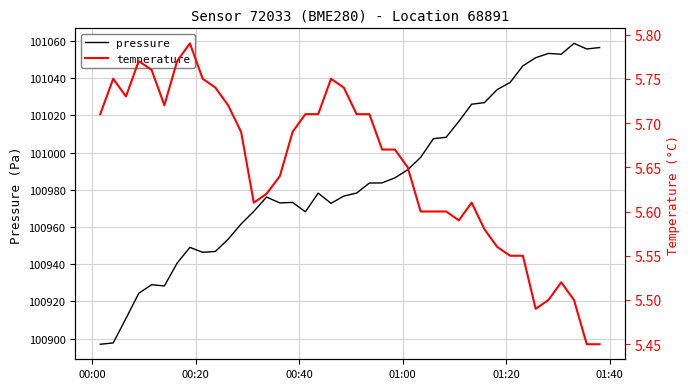

What is the difference between the maximum and minimum values in the temperature series?

0.3